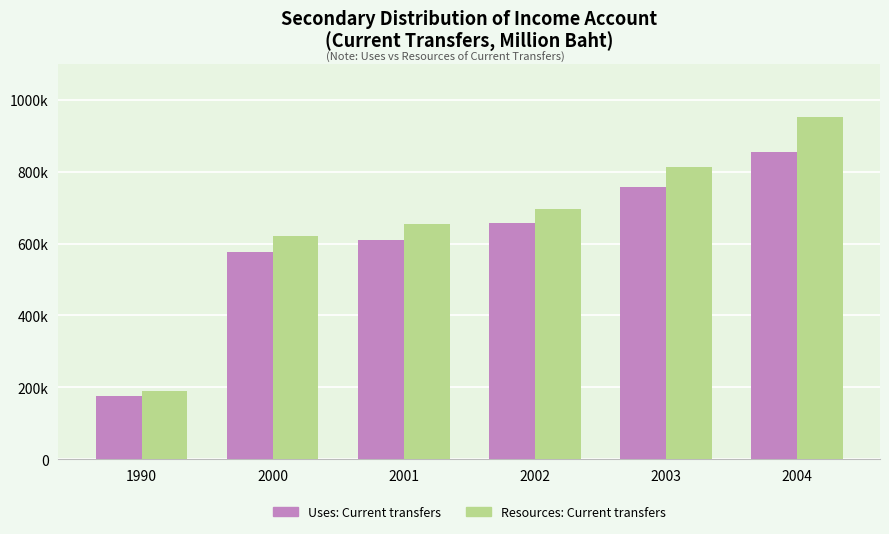

The value of Uses: Current transfers at 2004 is 855594. True or false?

True